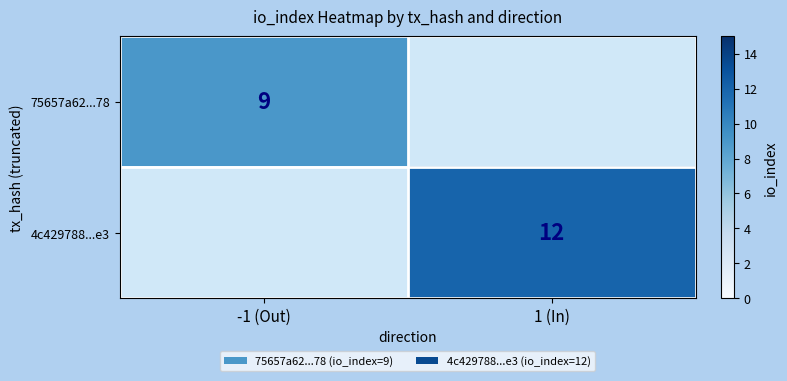

Between -1 (Out) and 1 (In), which is larger?

1 (In)